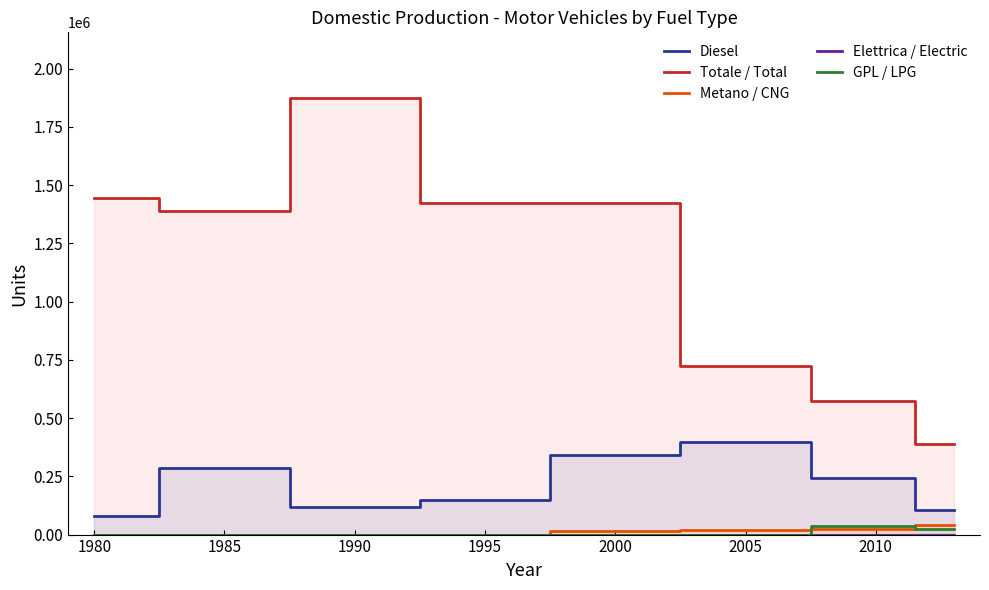

What is the difference between the Metano / CNG values at 2000 and 1980?

14143